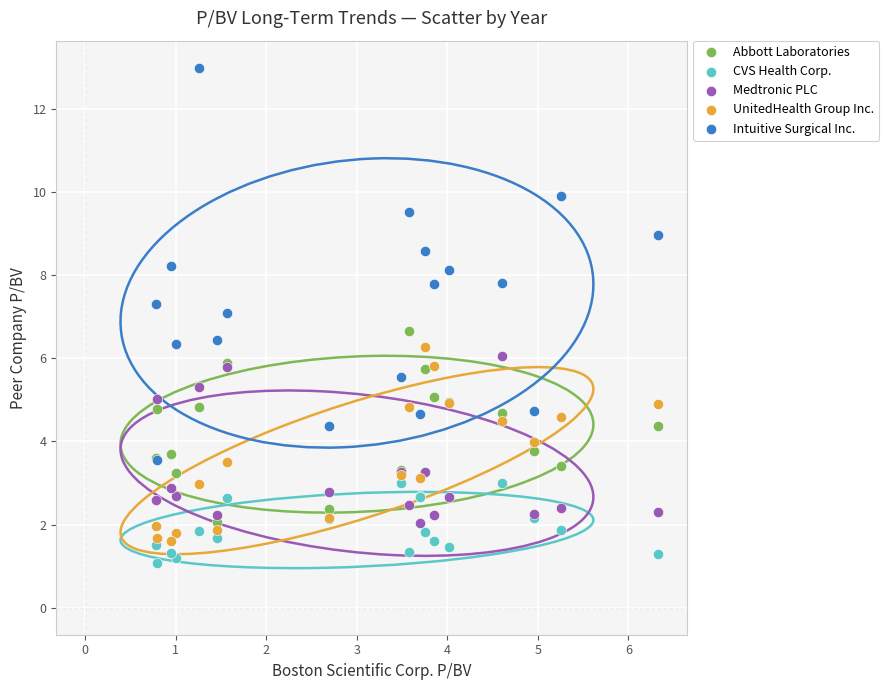

What are all the series names shown in the legend?

Abbott Laboratories, CVS Health Corp., Medtronic PLC, UnitedHealth Group Inc., Intuitive Surgical Inc.